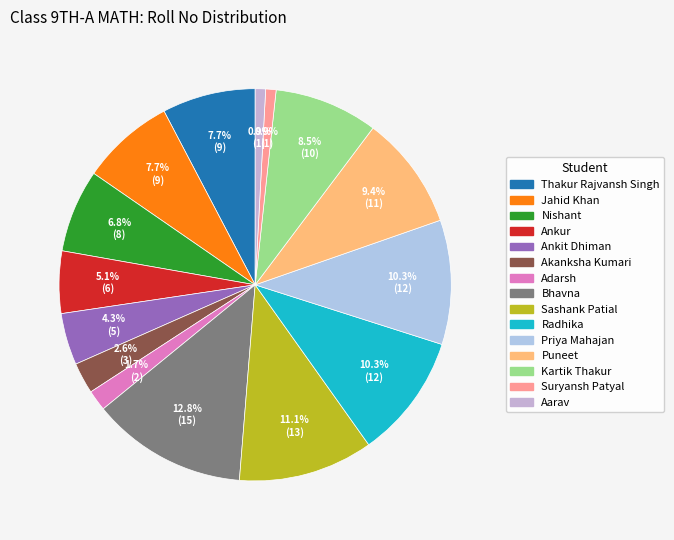

How many segments does this pie chart have?

15